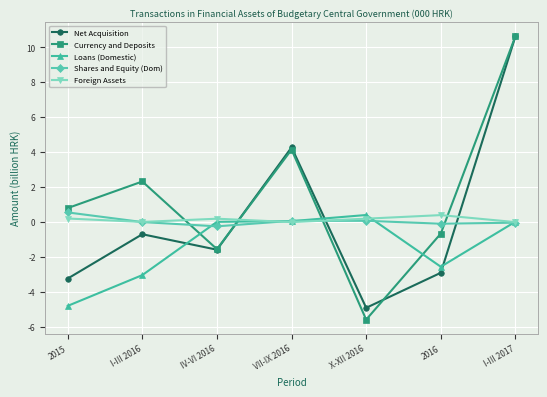

Which series ends up on top after the final intersection of Loans (Domestic) and Net Acquisition?

Net Acquisition